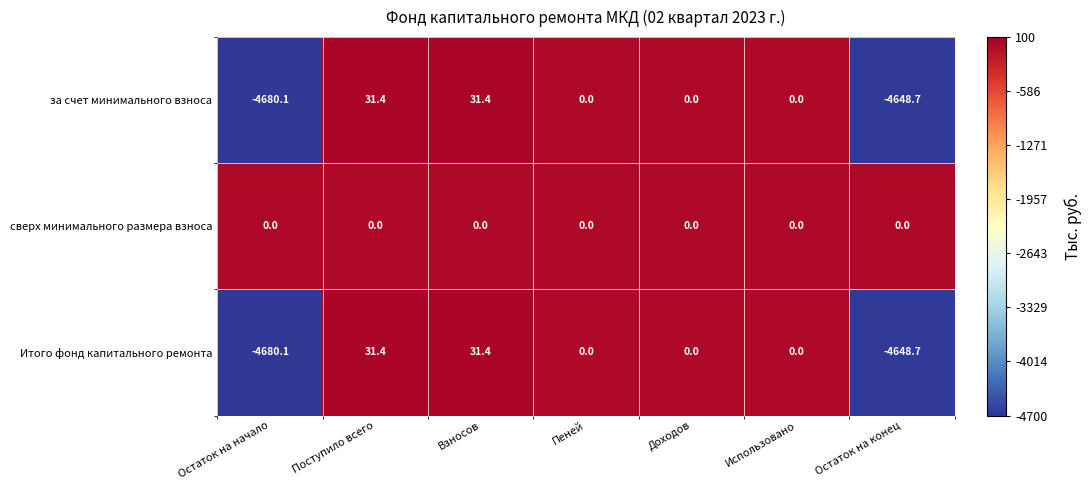

The Итого фонд капитального ремонта series shows 31.4 at Взносов. True or false?

True